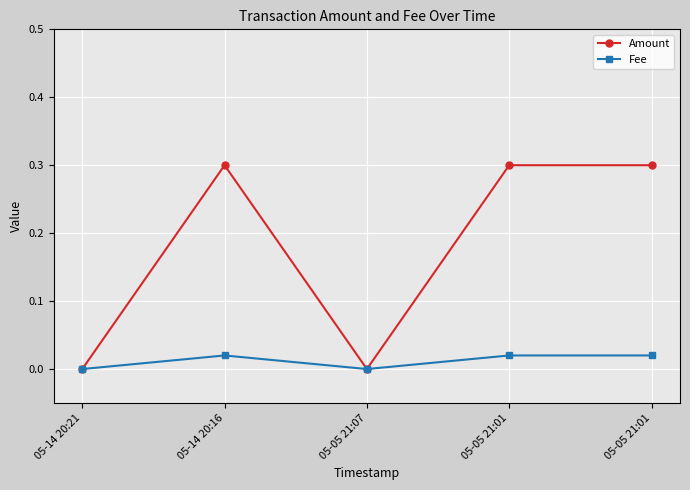

Which series has the largest range (max minus min)?

Amount